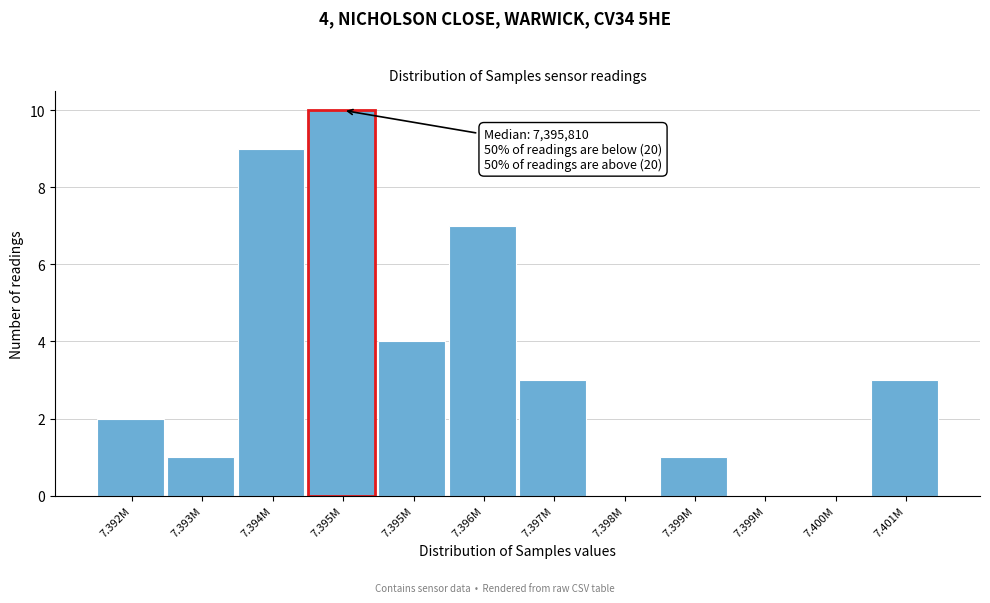

How many distinct data groups are displayed?

1